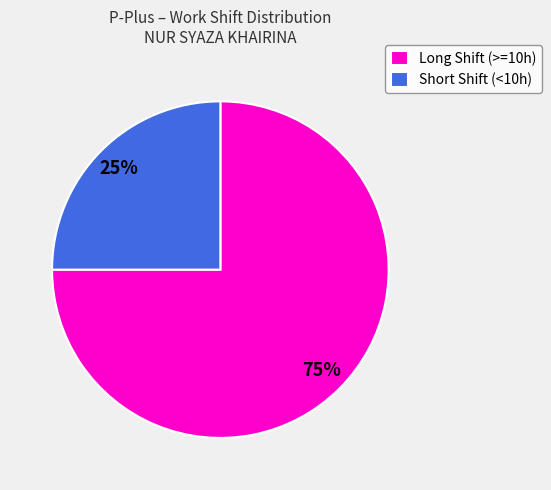

True or false: Long Shift (>=10h) accounts for 65% of the total.

False